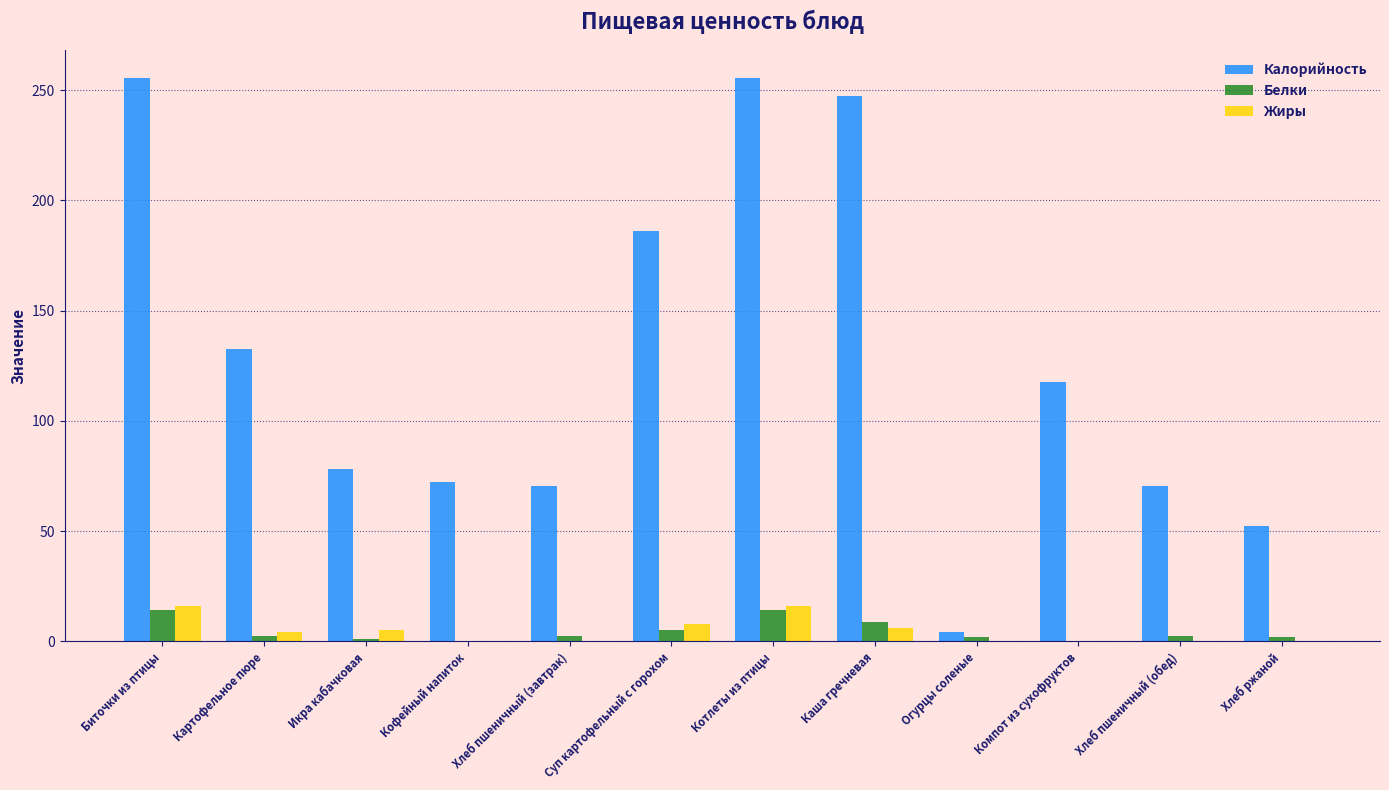

What is the sum of all Жиры values?

57.3